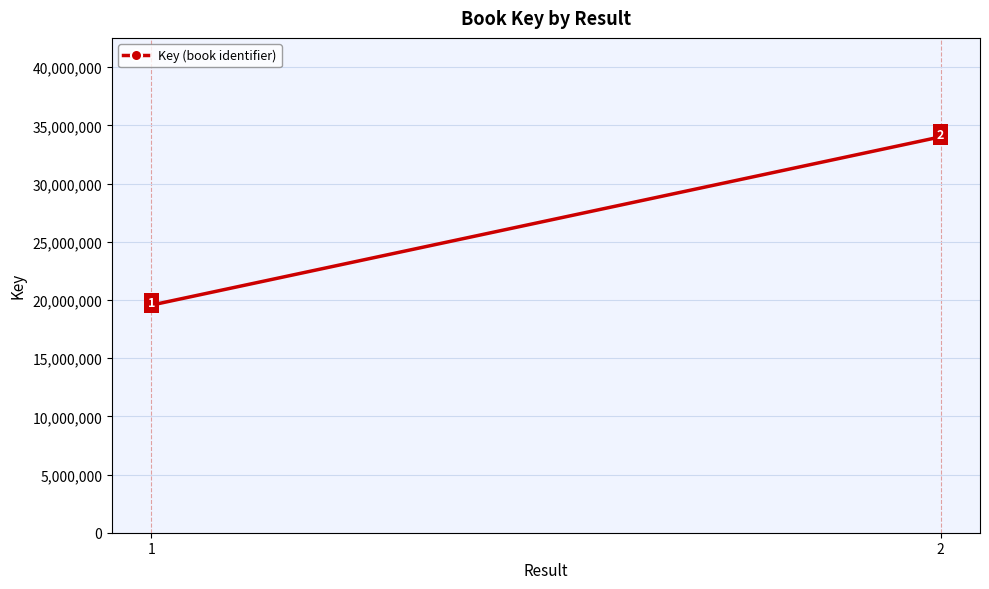

Approximately how many times larger is the value at 1 compared to 2?

0.6